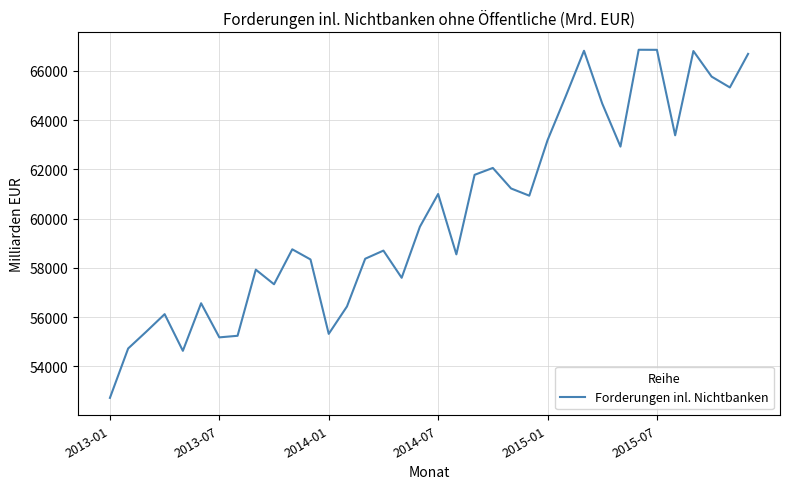

What is the minimum value shown in the chart?

52716